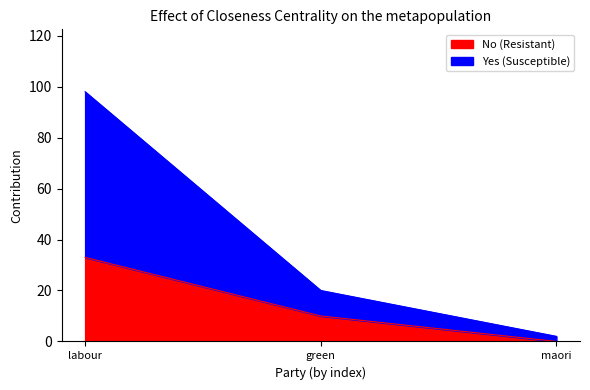

Does the chart have visible grid lines?

No